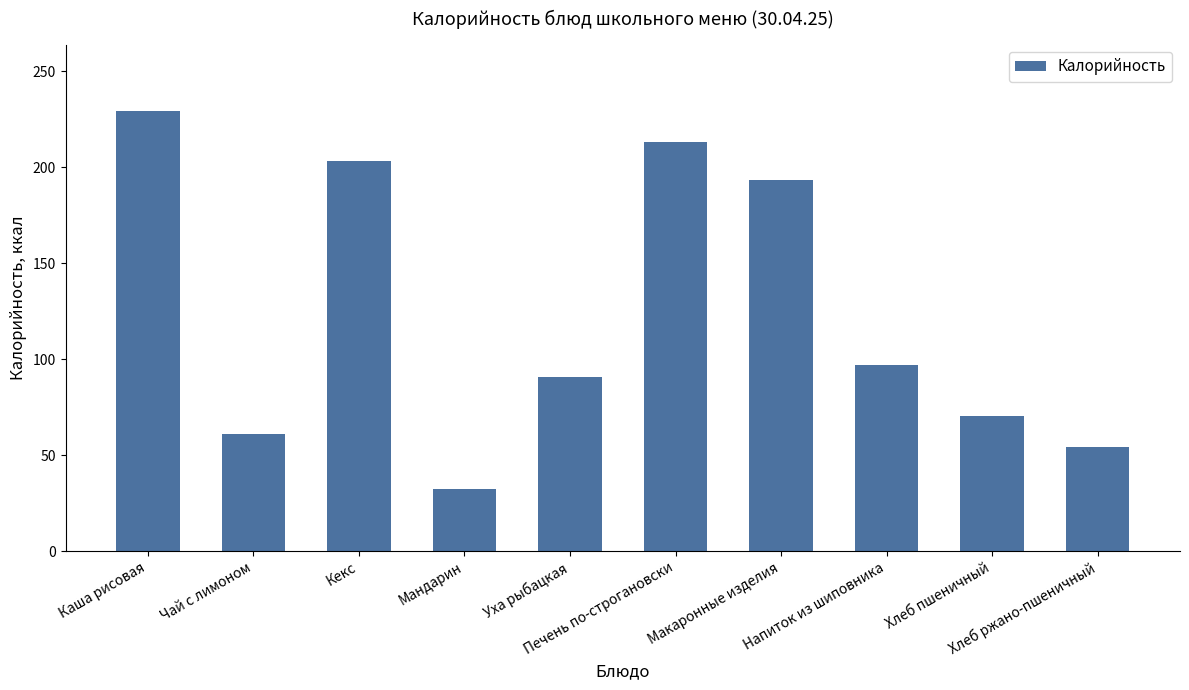

Between Хлеб пшеничный and Хлеб ржано-пшеничный, which is larger?

Хлеб пшеничный